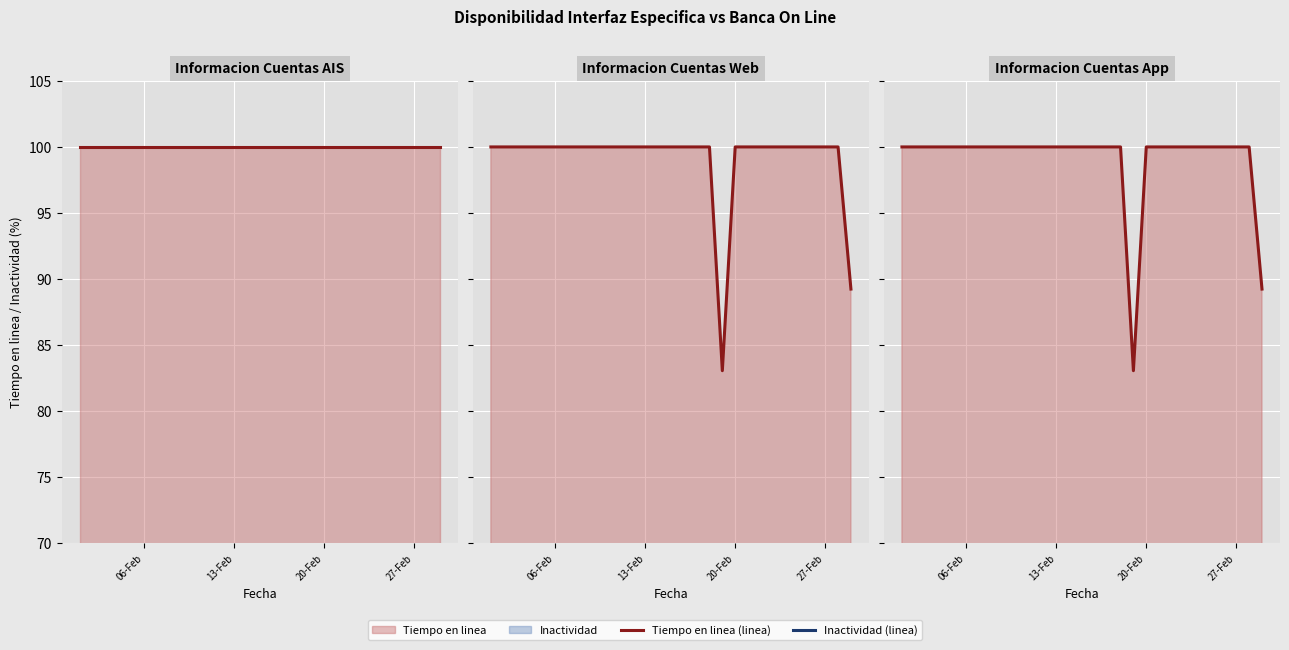

Which series has the largest range (max minus min)?

Inactividad (linea)